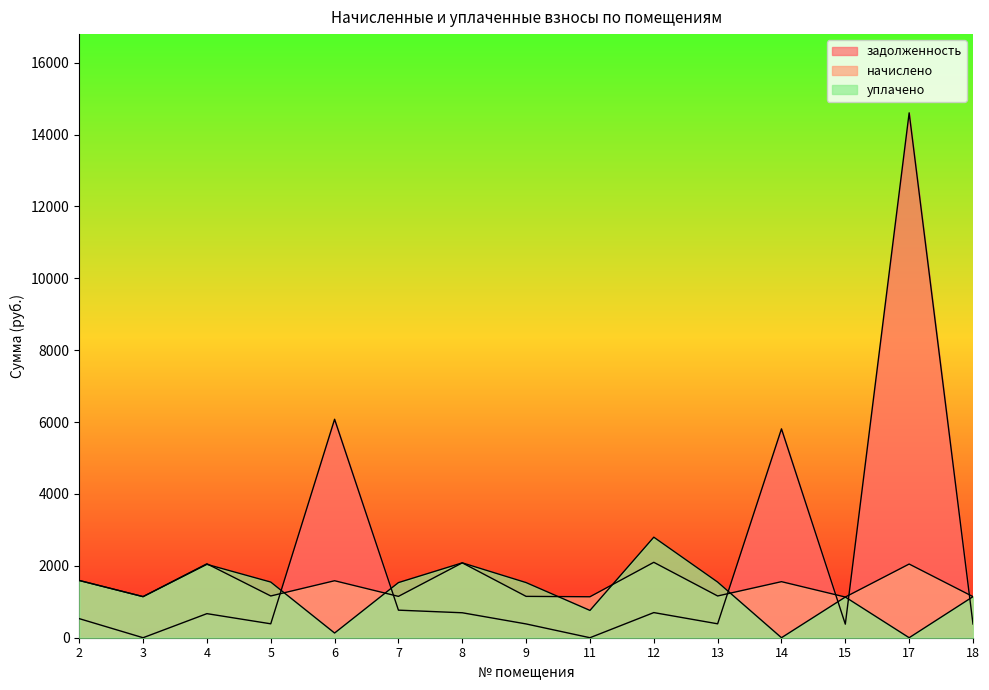

In начислено, how many points are lower than both neighbors (excluding endpoints)?

6